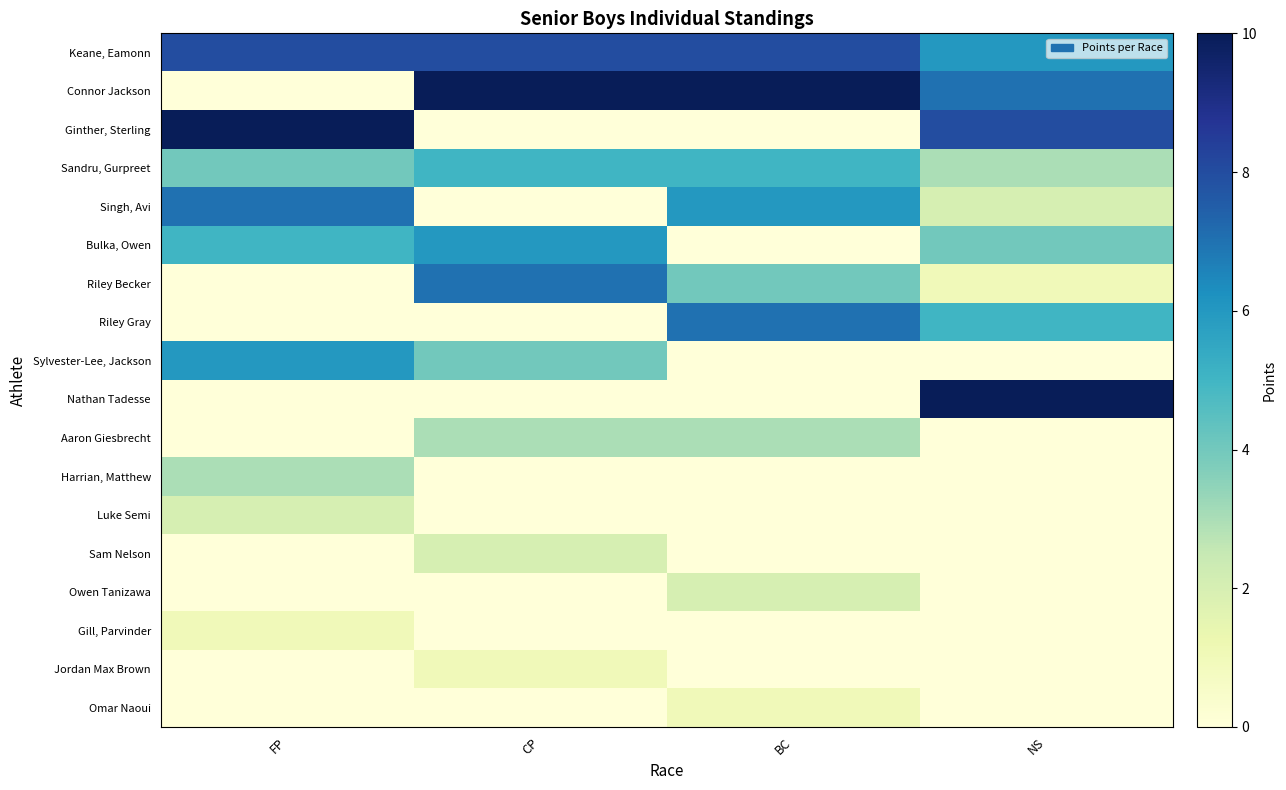

List the series in order of their peak value, highest first.

Connor Jackson, Ginther, Sterling, Nathan Tadesse, Keane, Eamonn, Singh, Avi, Riley Becker, Riley Gray, Bulka, Owen, Sylvester-Lee, Jackson, Sandru, Gurpreet, Aaron Giesbrecht, Harrian, Matthew, Luke Semi, Sam Nelson, Owen Tanizawa, Gill, Parvinder, Jordan Max Brown, Omar Naoui